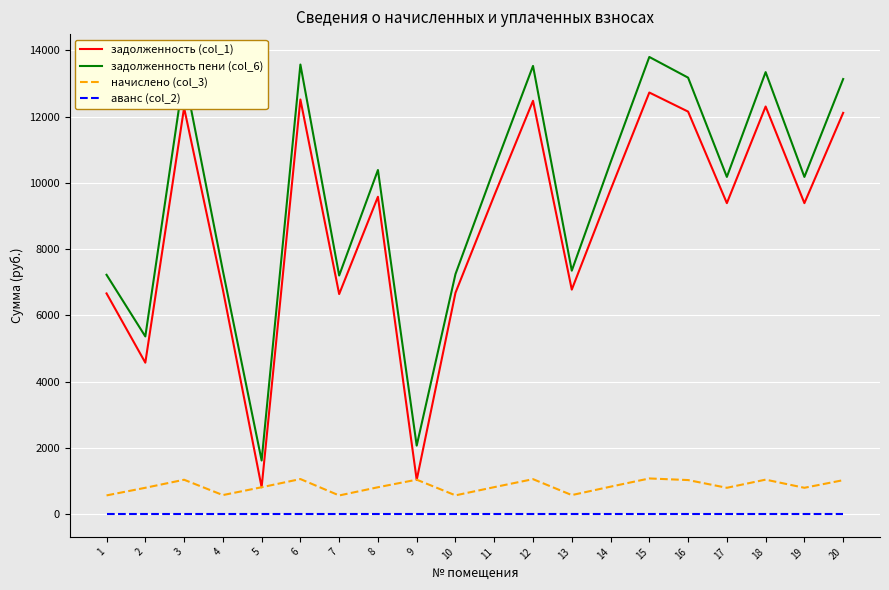

Is this an area chart (filled region under the line)?

No